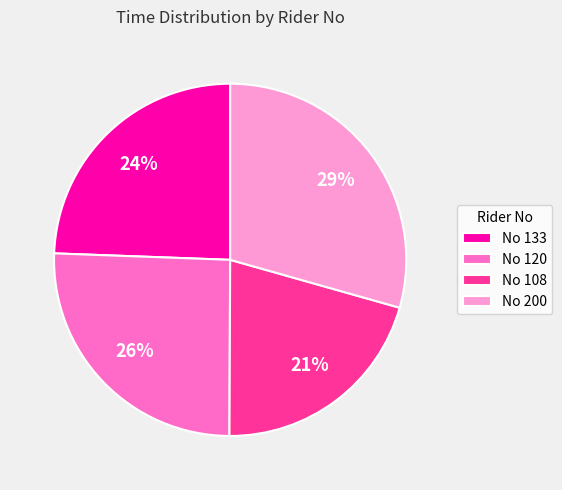

Which slice is the smallest?

No 108